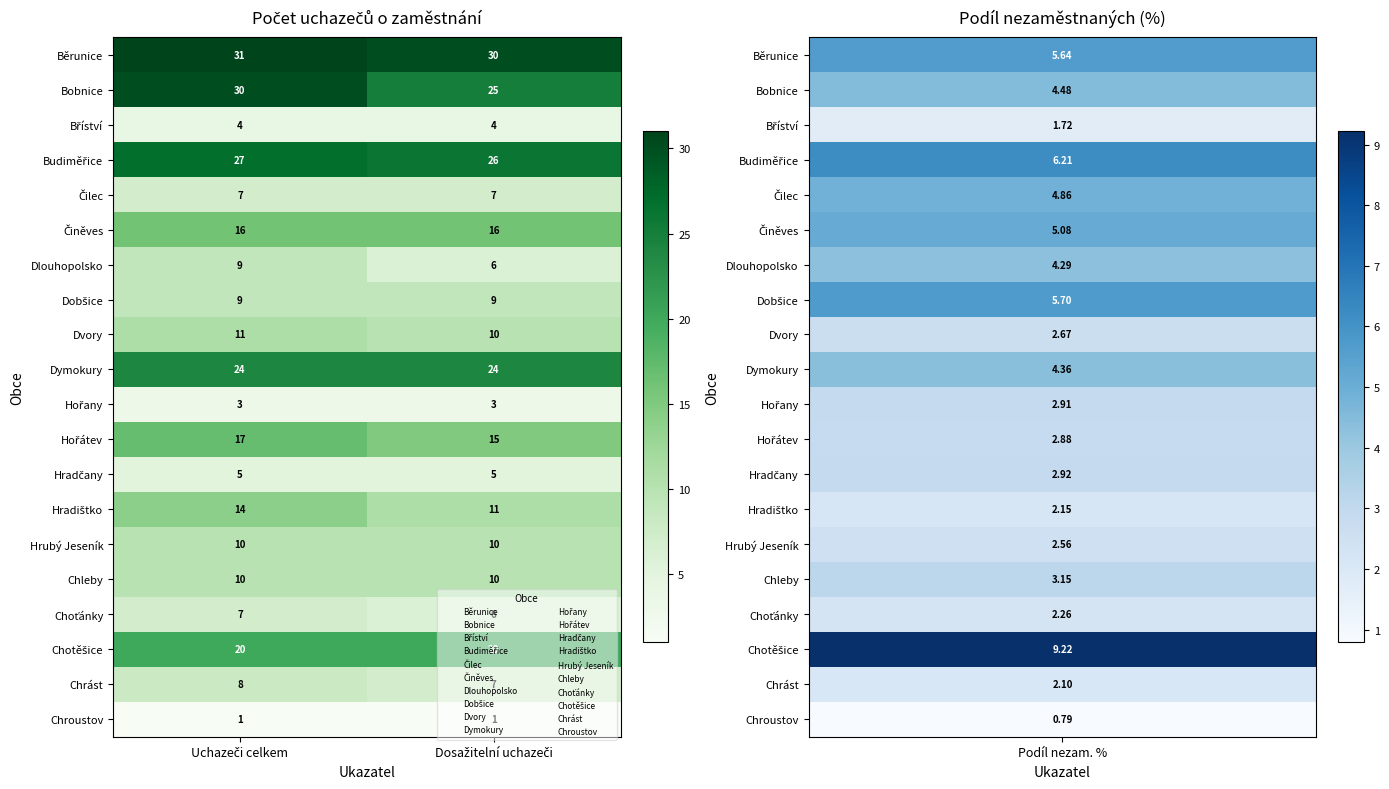

Count the number of categories in the chart.

2